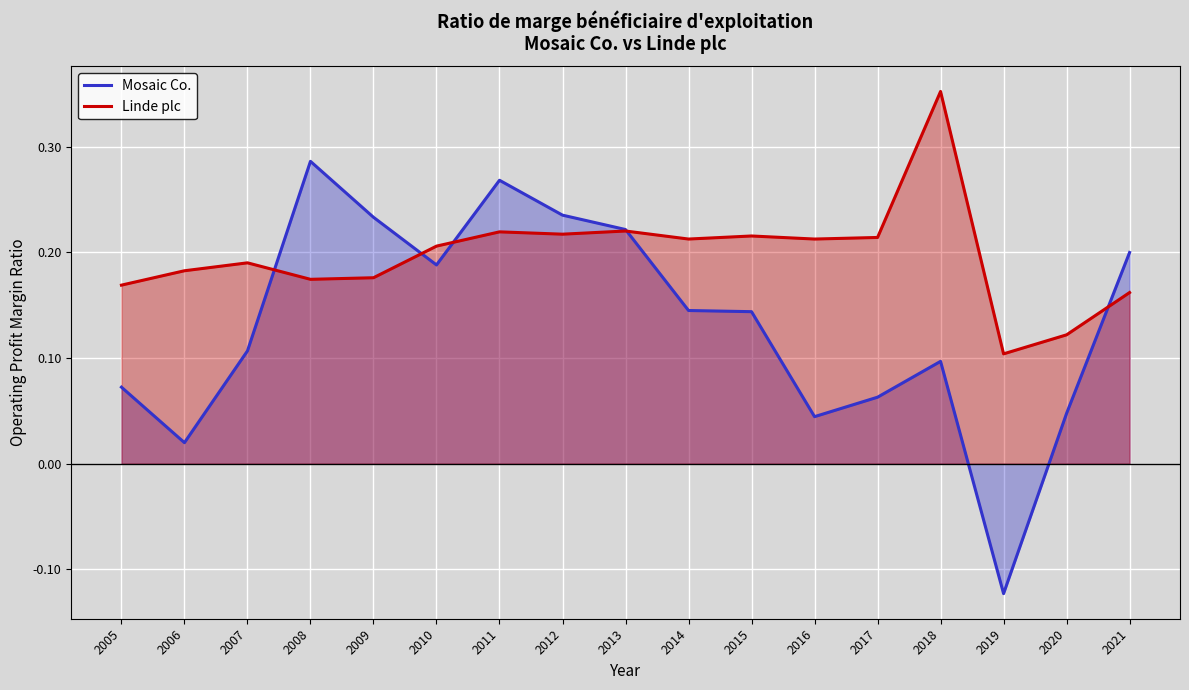

At which label does Linde plc reach its peak?

2018